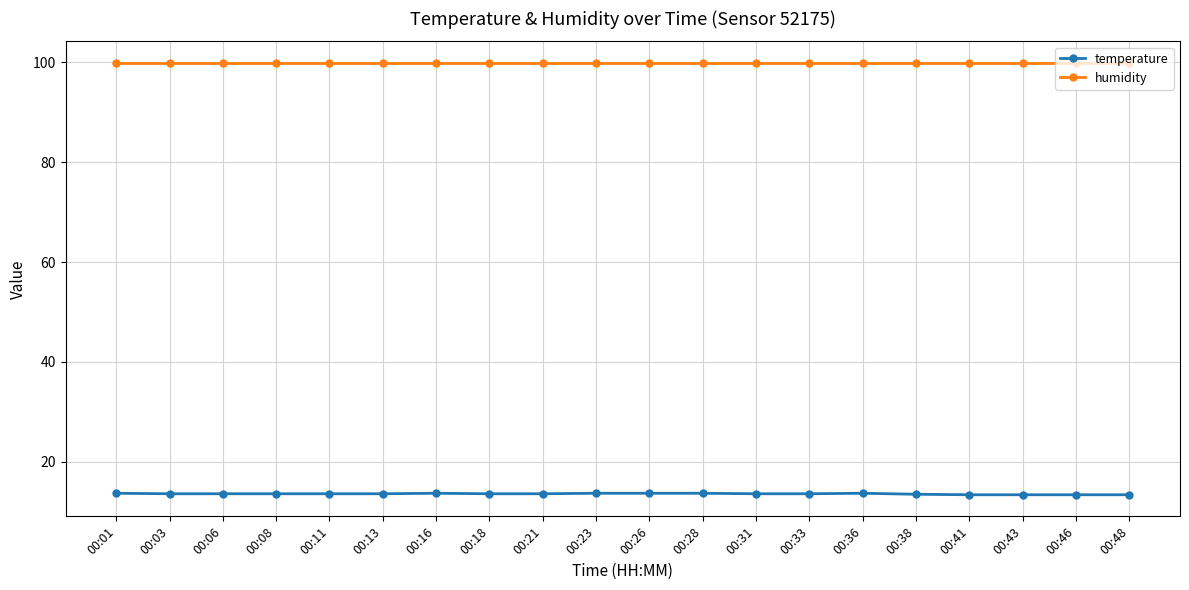

What is the difference between the highest and lowest values at 00:23?

86.2